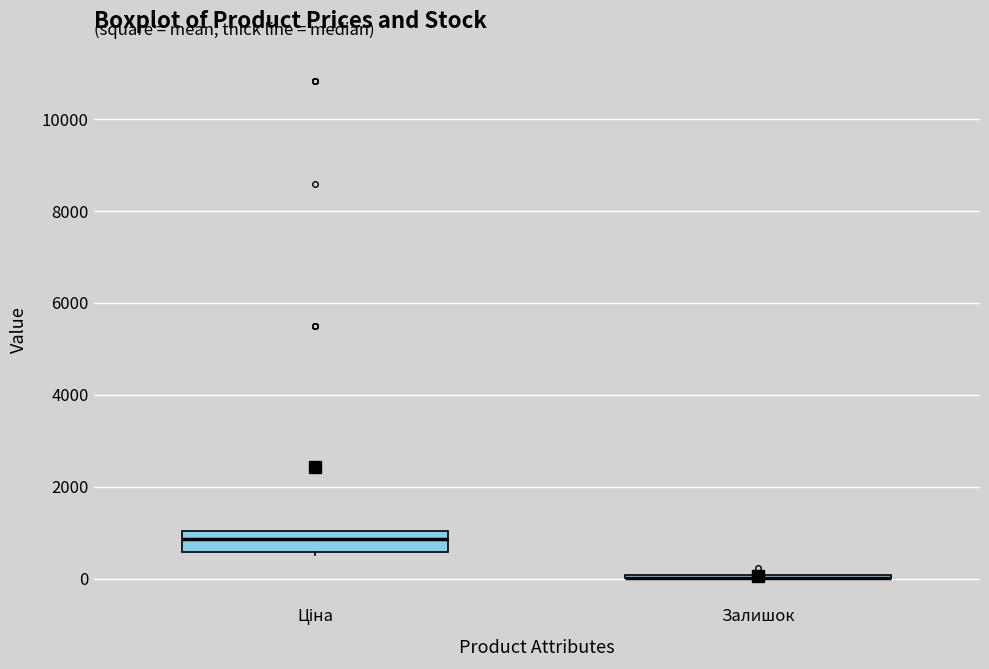

Reading left to right, read every box against the y-axis: the position of its median line, the range the box covers, and the ends of its whiskers. The values are not printed on the chart, so give them approximately, as read against the axis.

Ціна: median 800, box 600 to 1000, whiskers 600 (just below the box's lower edge) to 1000
Залишок: box collapsed to a line at 0, whiskers 0 to 200